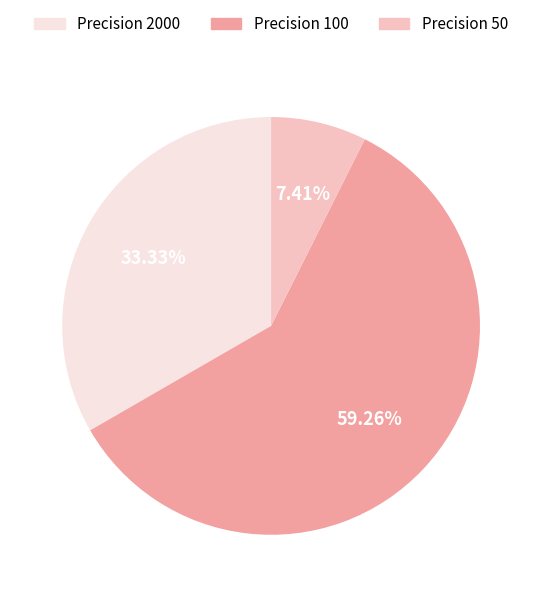

To the nearest percent, what is the average slice percentage?

33%